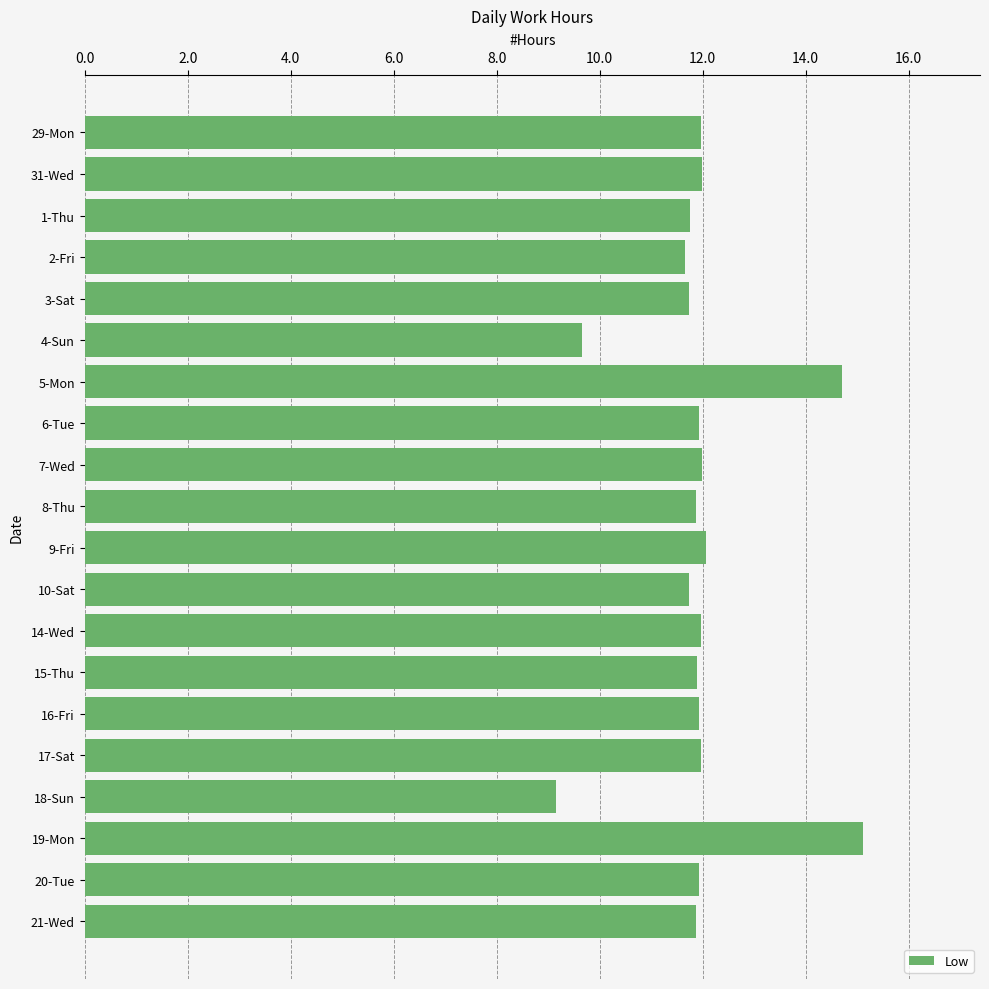

Which label corresponds to the smallest value in the chart?

18-Sun